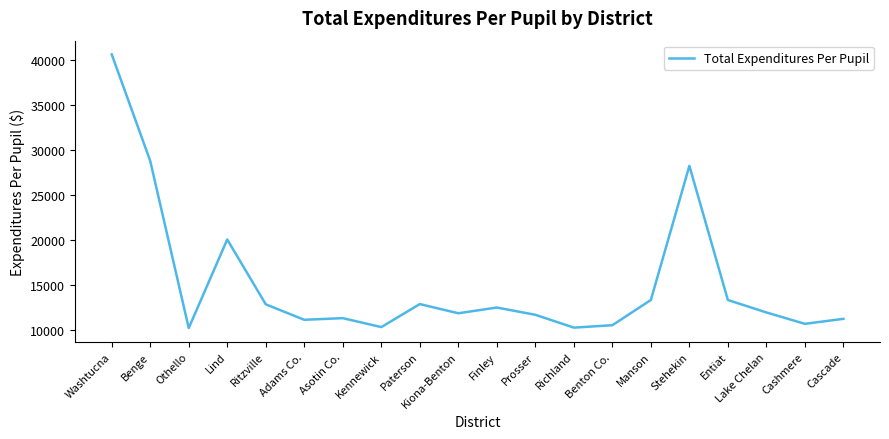

True or false: the data shows 12131.7 at Benge.

False